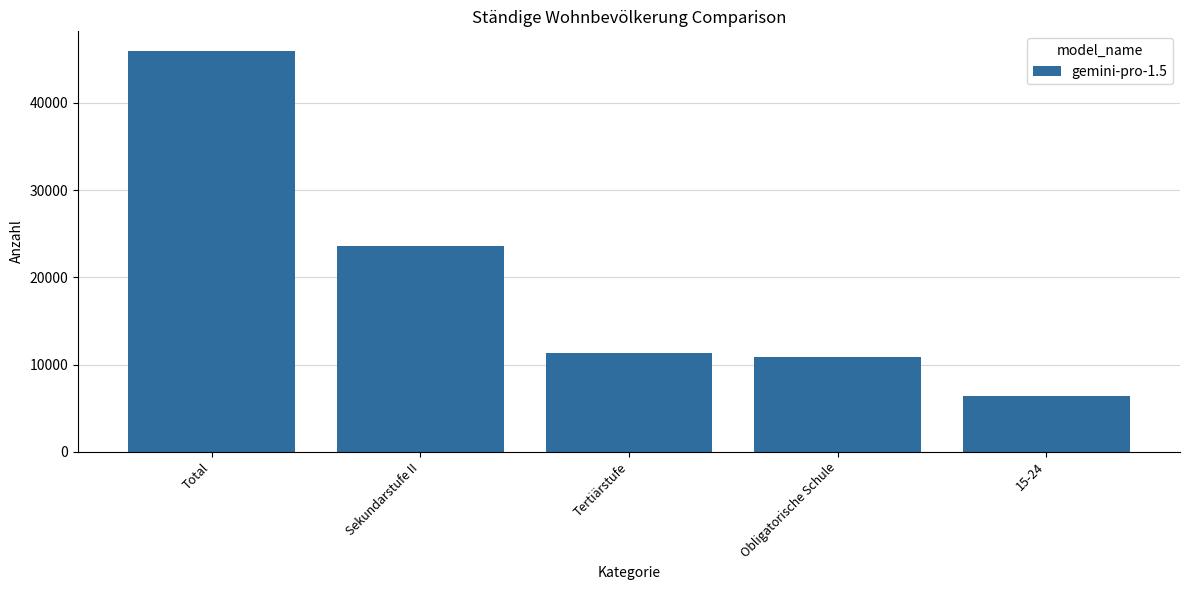

Rank the categories by value from lowest to highest.

15-24, Obligatorische Schule, Tertiärstufe, Sekundarstufe II, Total